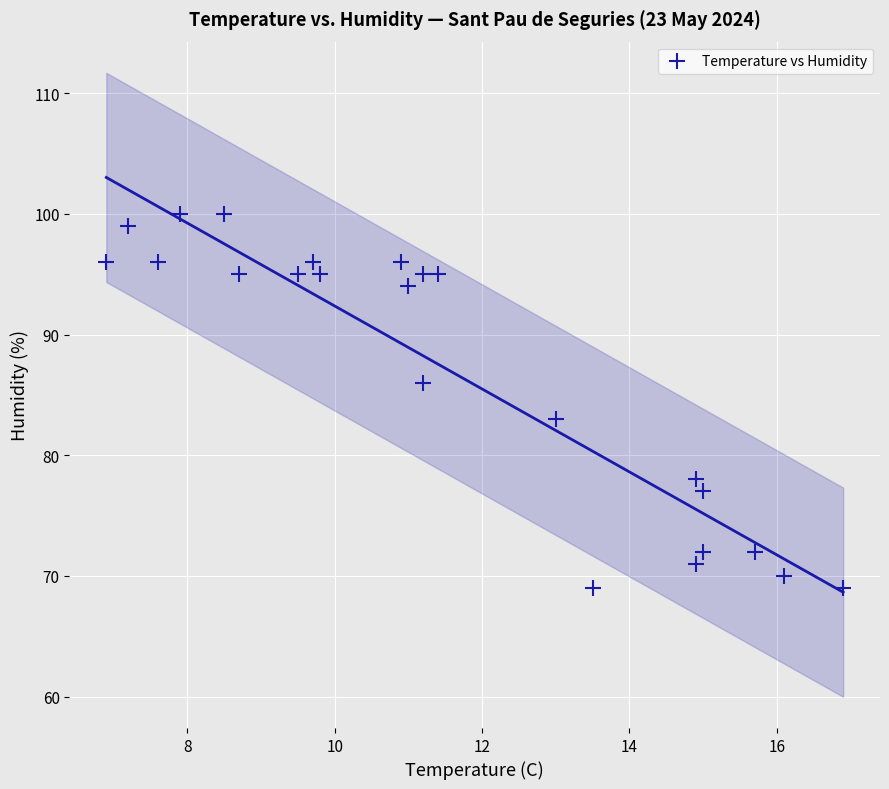

What Y value in the scatter plot is closest to 84?

83